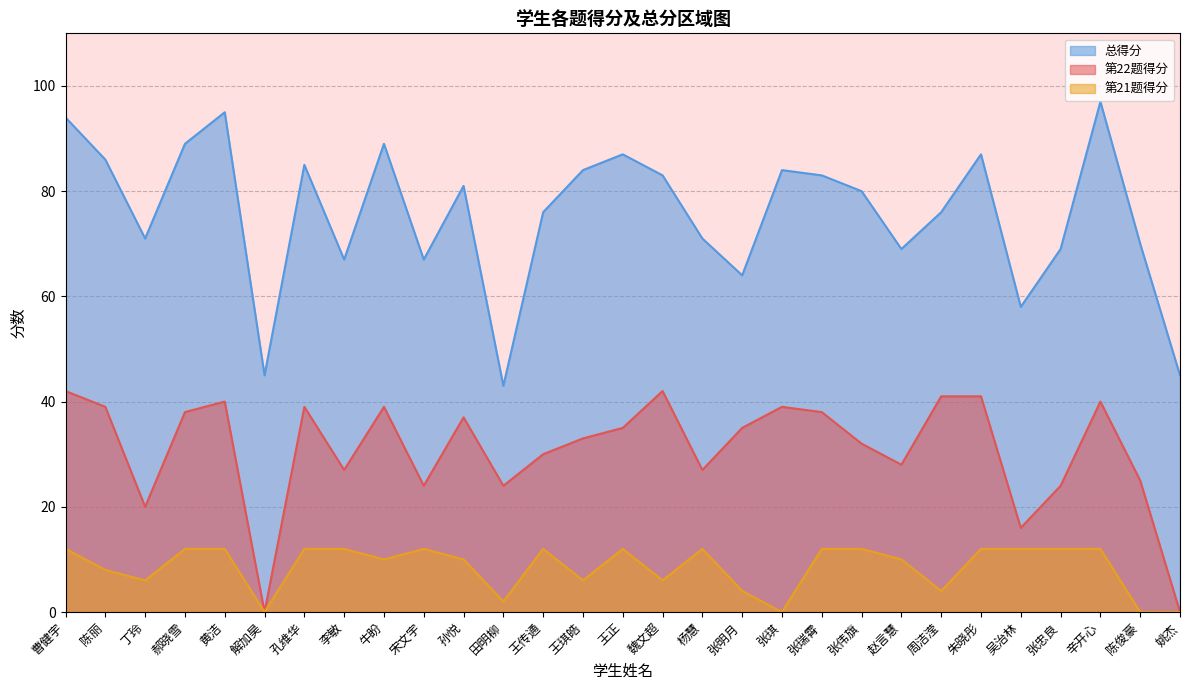

What is the difference between the maximum and second lowest values in the 总得分 series?

52